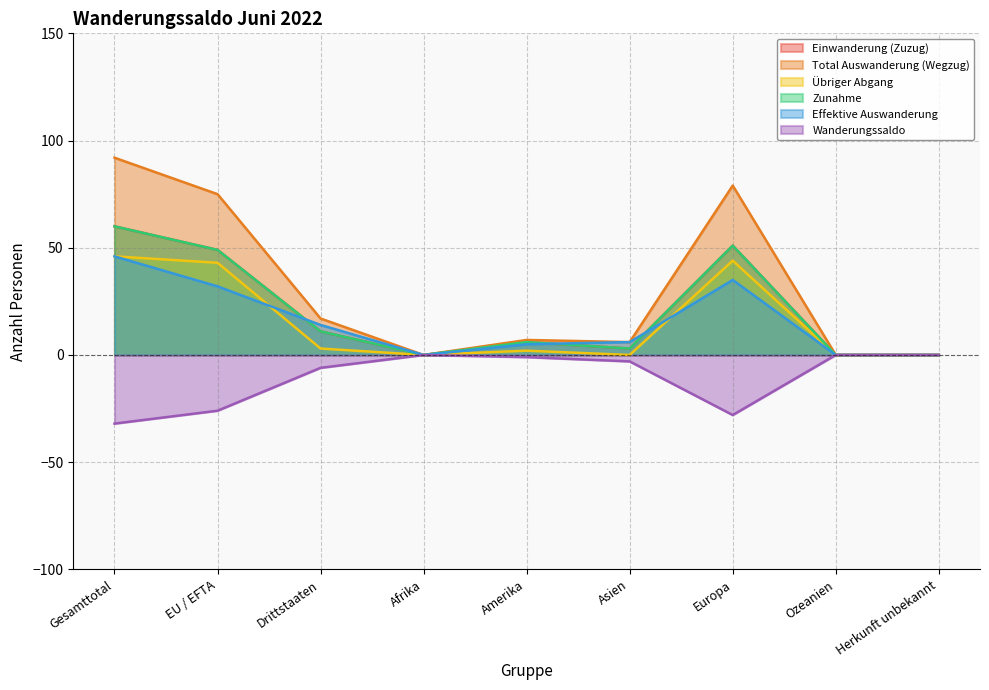

Which series has the widest spread of values?

Total Auswanderung (Wegzug)